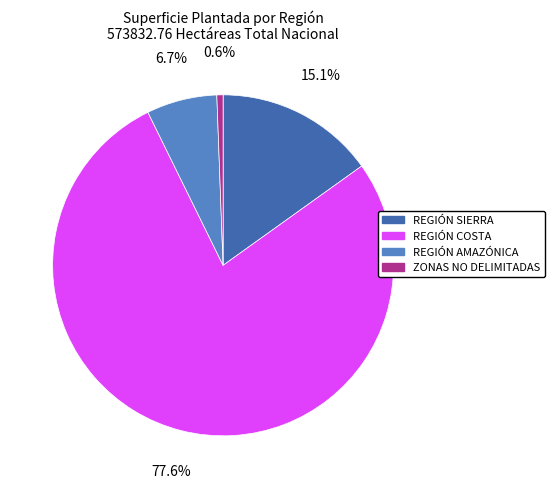

Which category has the biggest portion of the pie?

REGIÓN COSTA